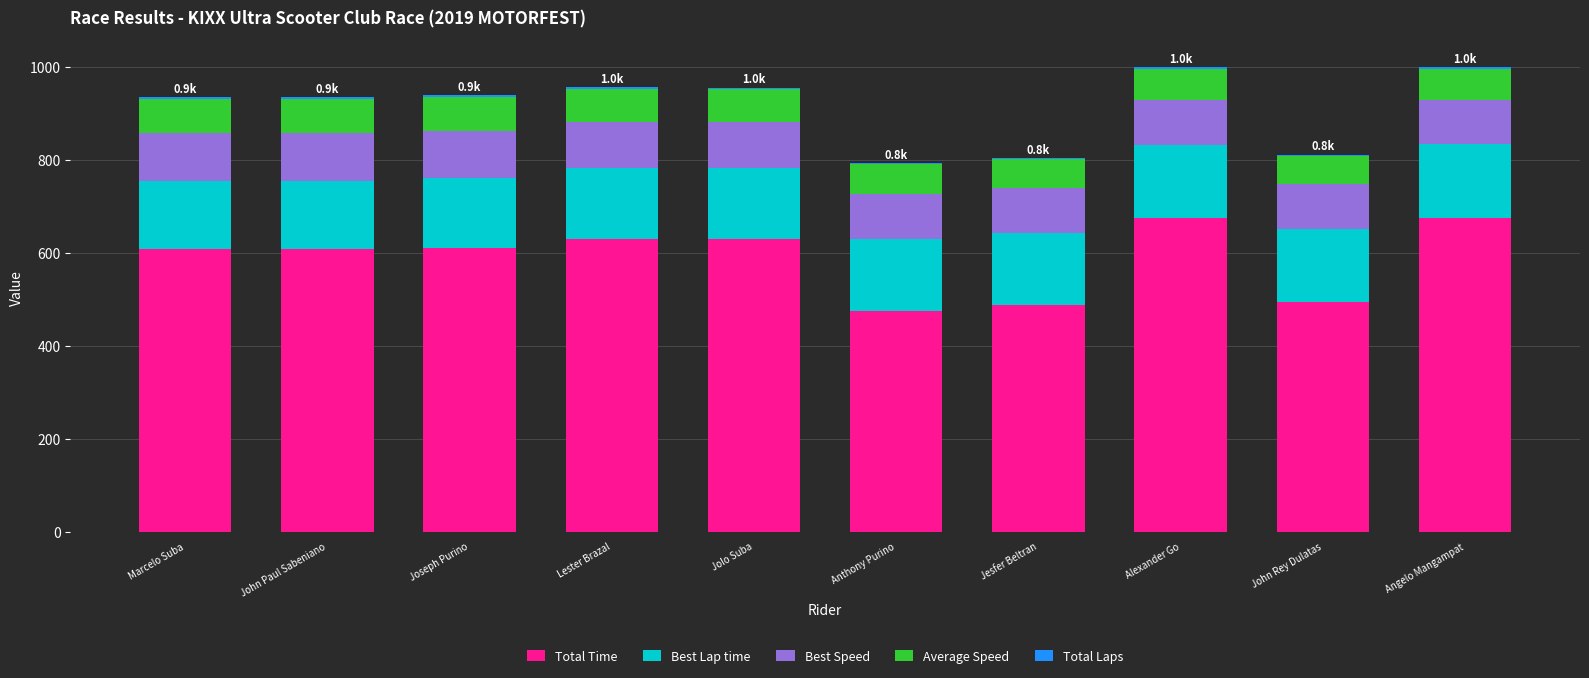

Which series changed the most between Lester Brazal and Angelo Mangampat?

Total Time